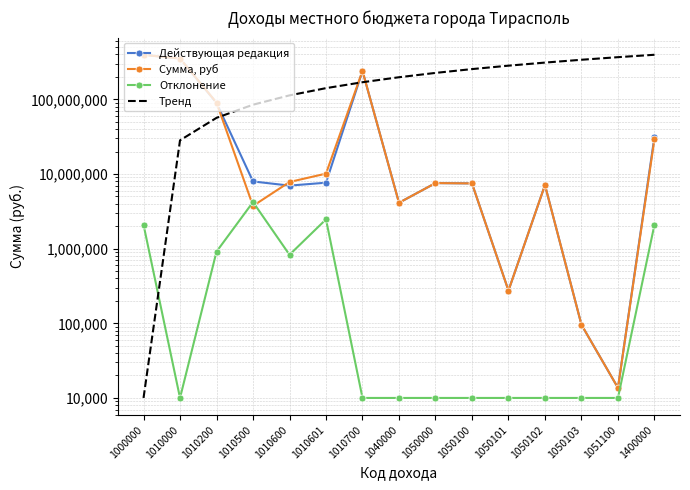

Which series has the widest spread of values?

Тренд